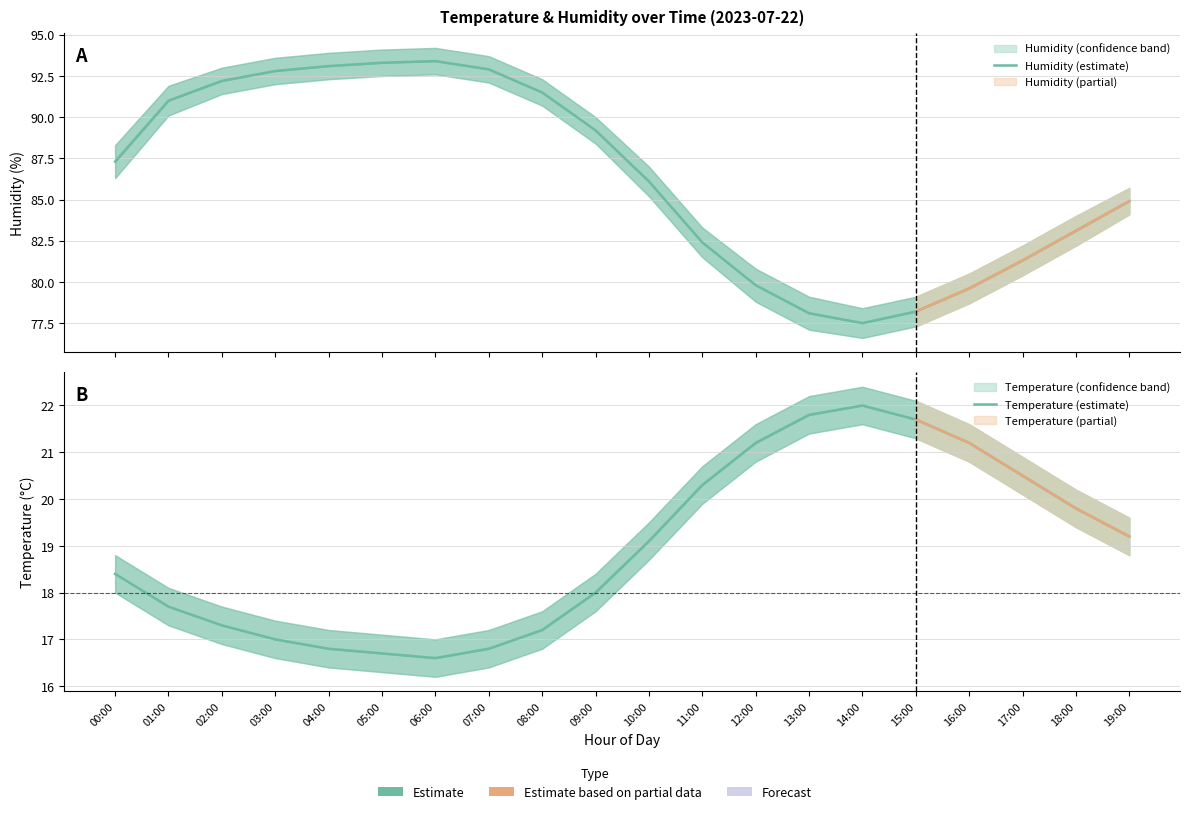

How many interior local valleys does the Temperature (estimate) series have?

1